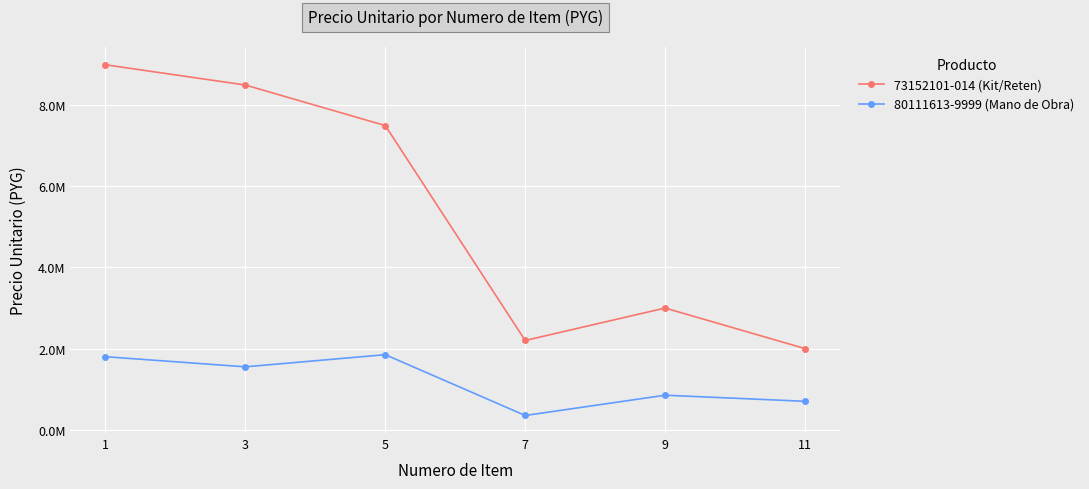

True or false: 73152101-014 (Kit/Reten) has more than 0 points higher than both neighbors.

True